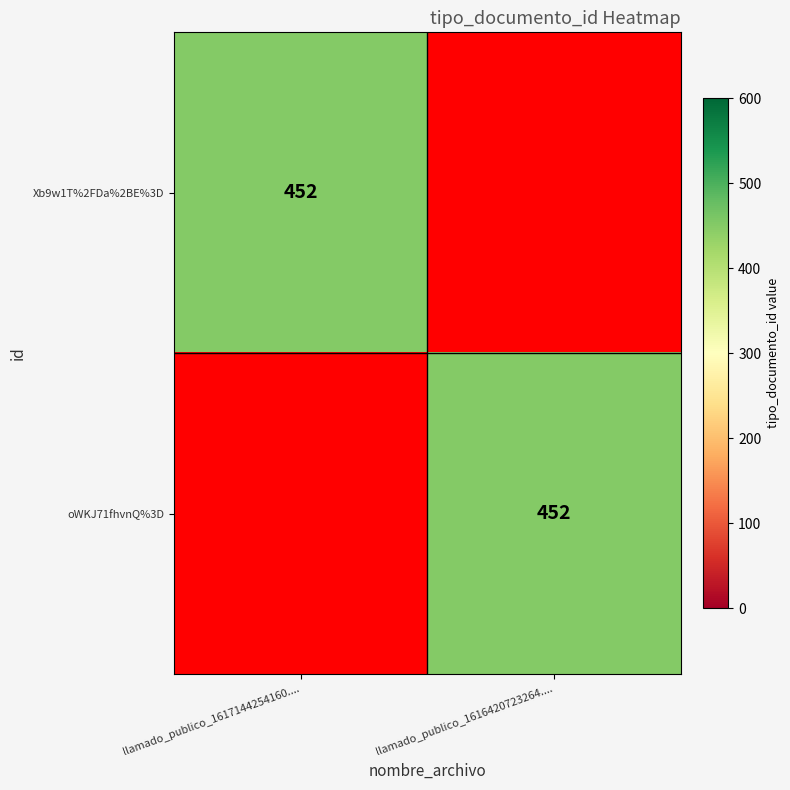

What is the spread (max minus min) of values at llamado_publico_1616420723264....?

452